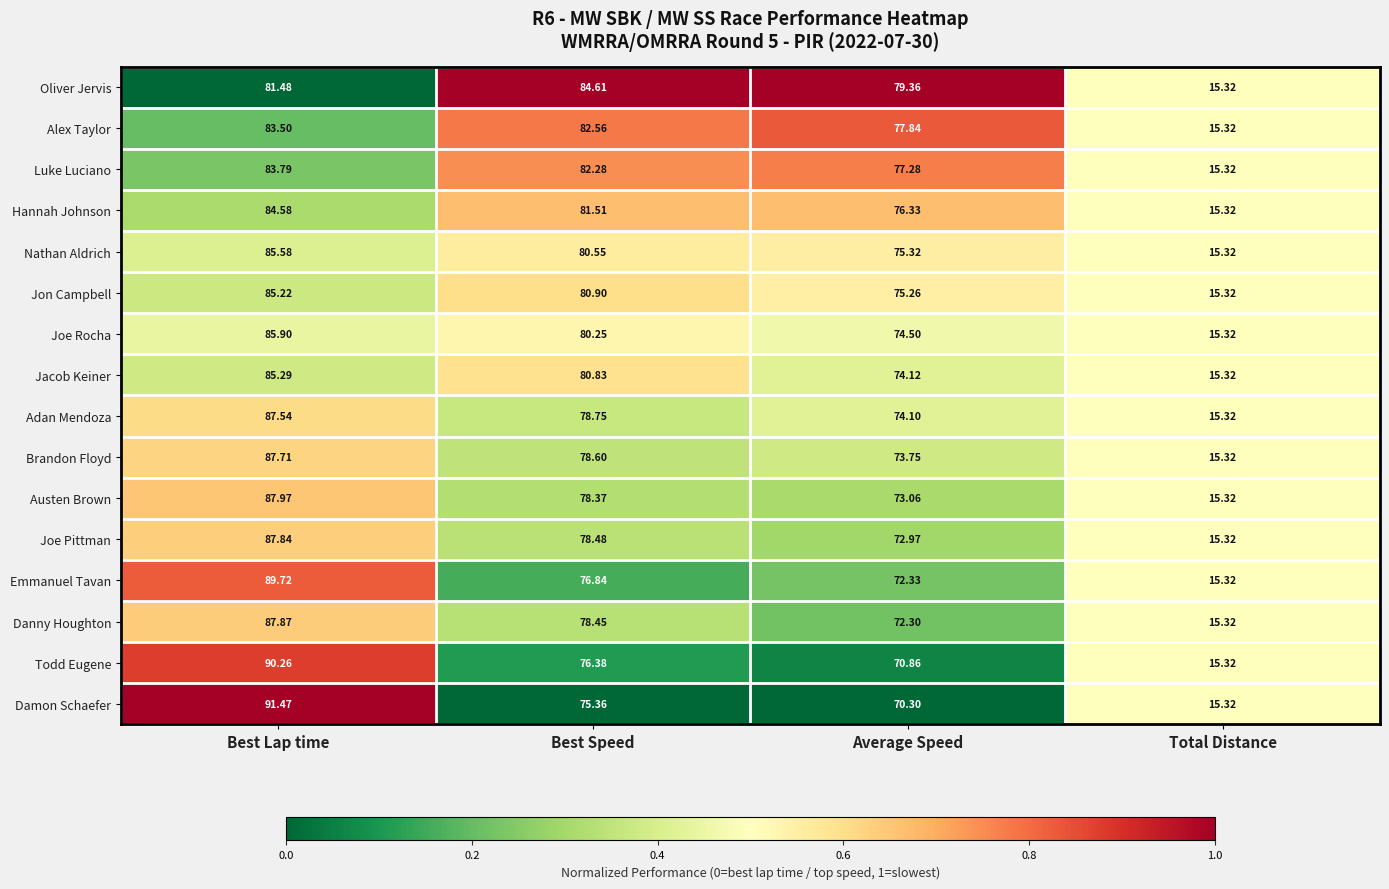

Which series has the widest spread of values?

Damon Schaefer